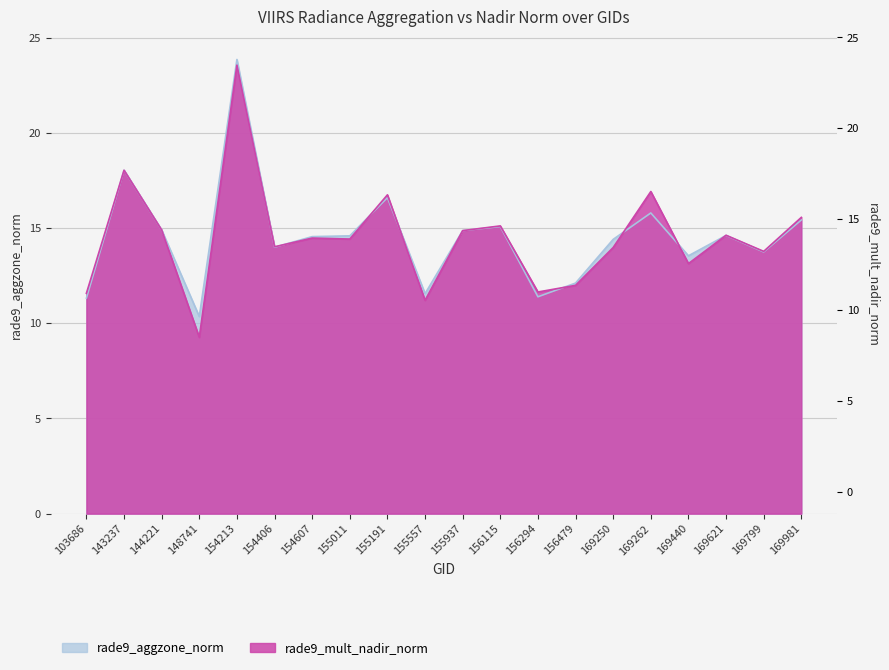

Rank the series by their maximum value, from lowest to highest.

rade9_mult_nadir_norm, rade9_aggzone_norm